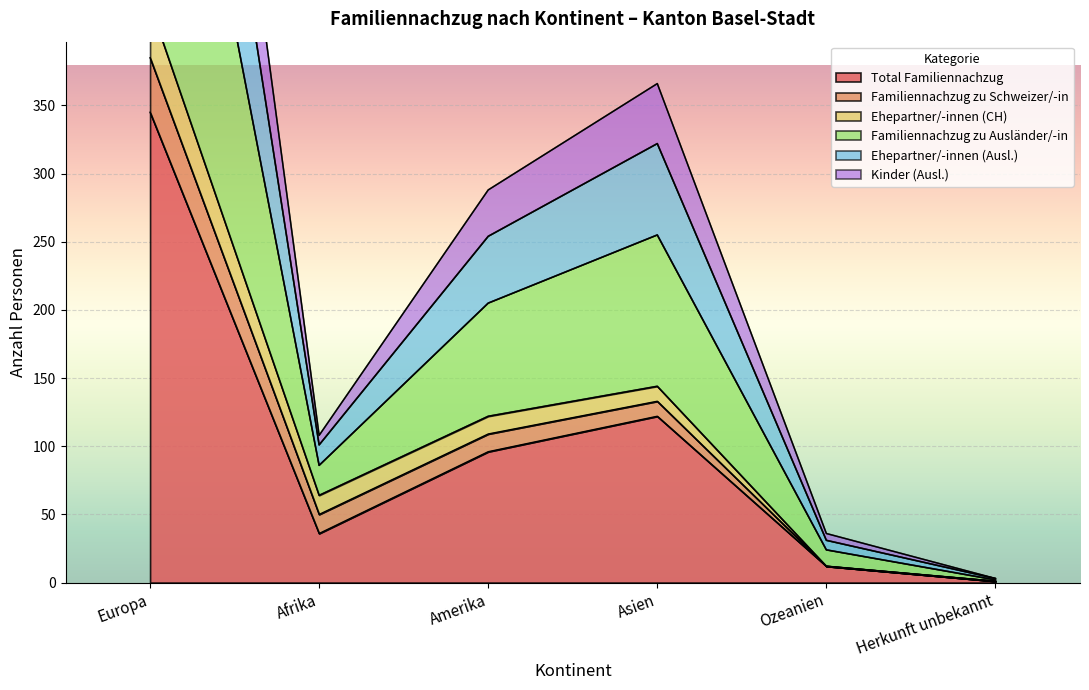

True or false: Total Familiennachzug has a value of 12 at Ozeanien.

True